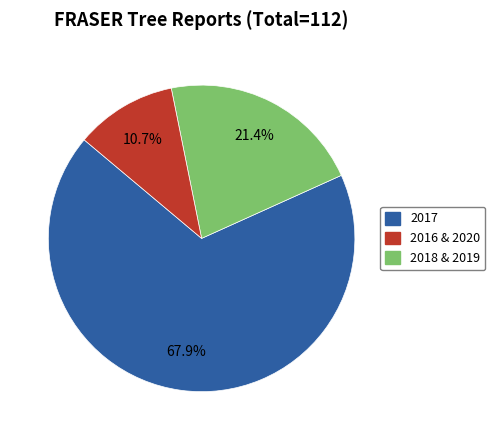

How many segments does this pie chart have?

3